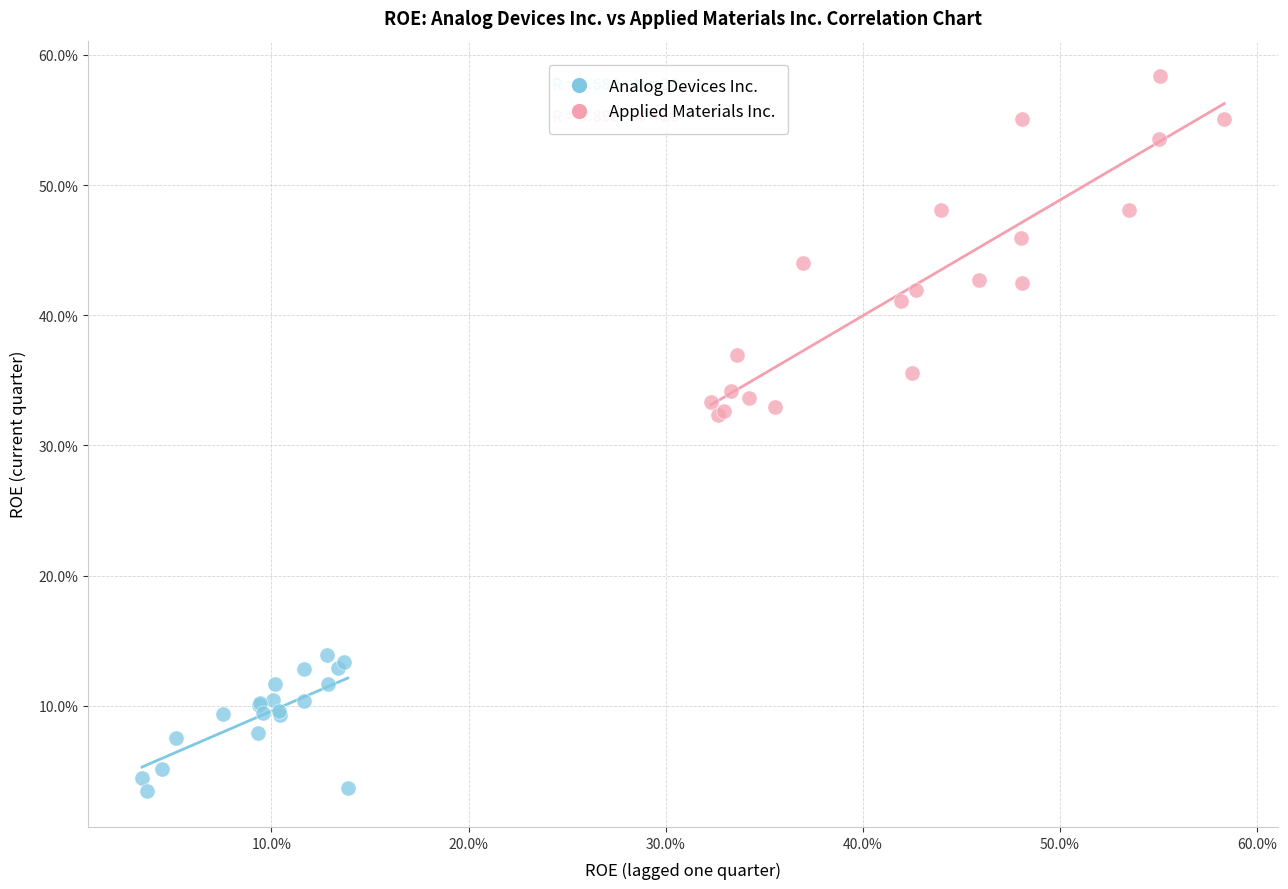

What are all the series names shown in the legend?

Analog Devices Inc., Applied Materials Inc.